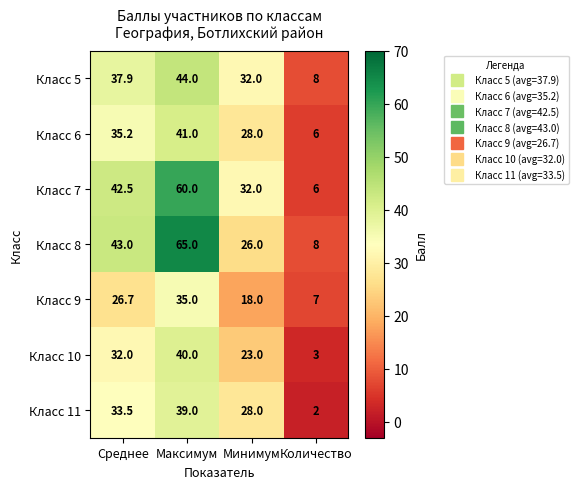

Reading left to right, list all the values displayed in this chart.

Класс 5: Среднее=37.9	Максимум=44.0	Минимум=32.0	Количество=8.0
Класс 6: Среднее=35.2	Максимум=41.0	Минимум=28.0	Количество=6.0
Класс 7: Среднее=42.5	Максимум=60.0	Минимум=32.0	Количество=6.0
Класс 8: Среднее=43.0	Максимум=65.0	Минимум=26.0	Количество=8.0
Класс 9: Среднее=26.7	Максимум=35.0	Минимум=18.0	Количество=7.0
Класс 10: Среднее=32.0	Максимум=40.0	Минимум=23.0	Количество=3.0
Класс 11: Среднее=33.5	Максимум=39.0	Минимум=28.0	Количество=2.0